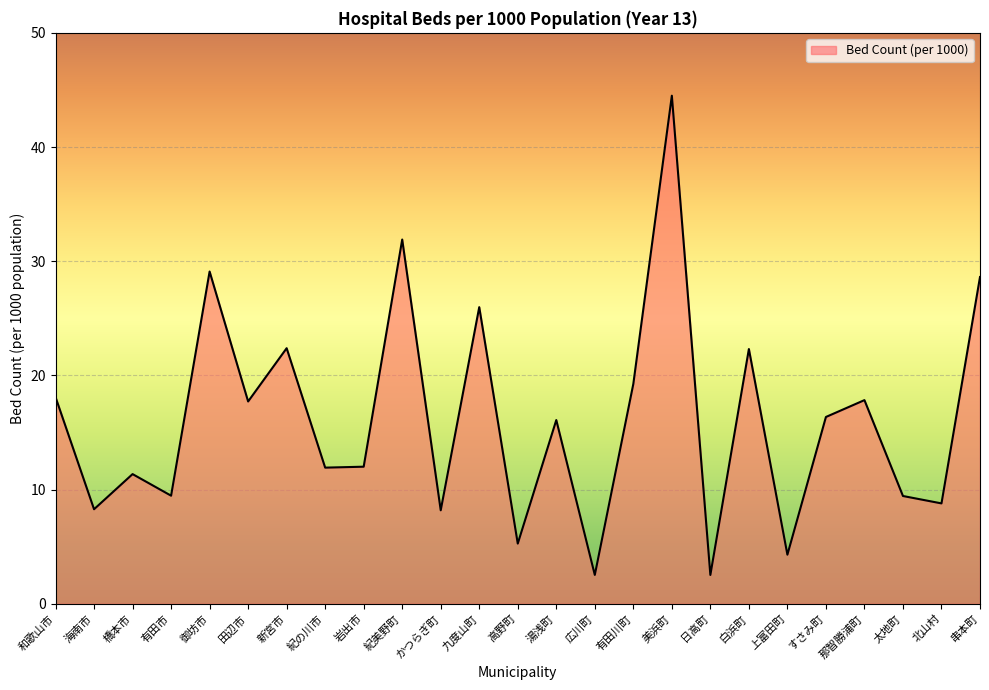

True or false: the data shows 16.1 at 湯浅町.

True